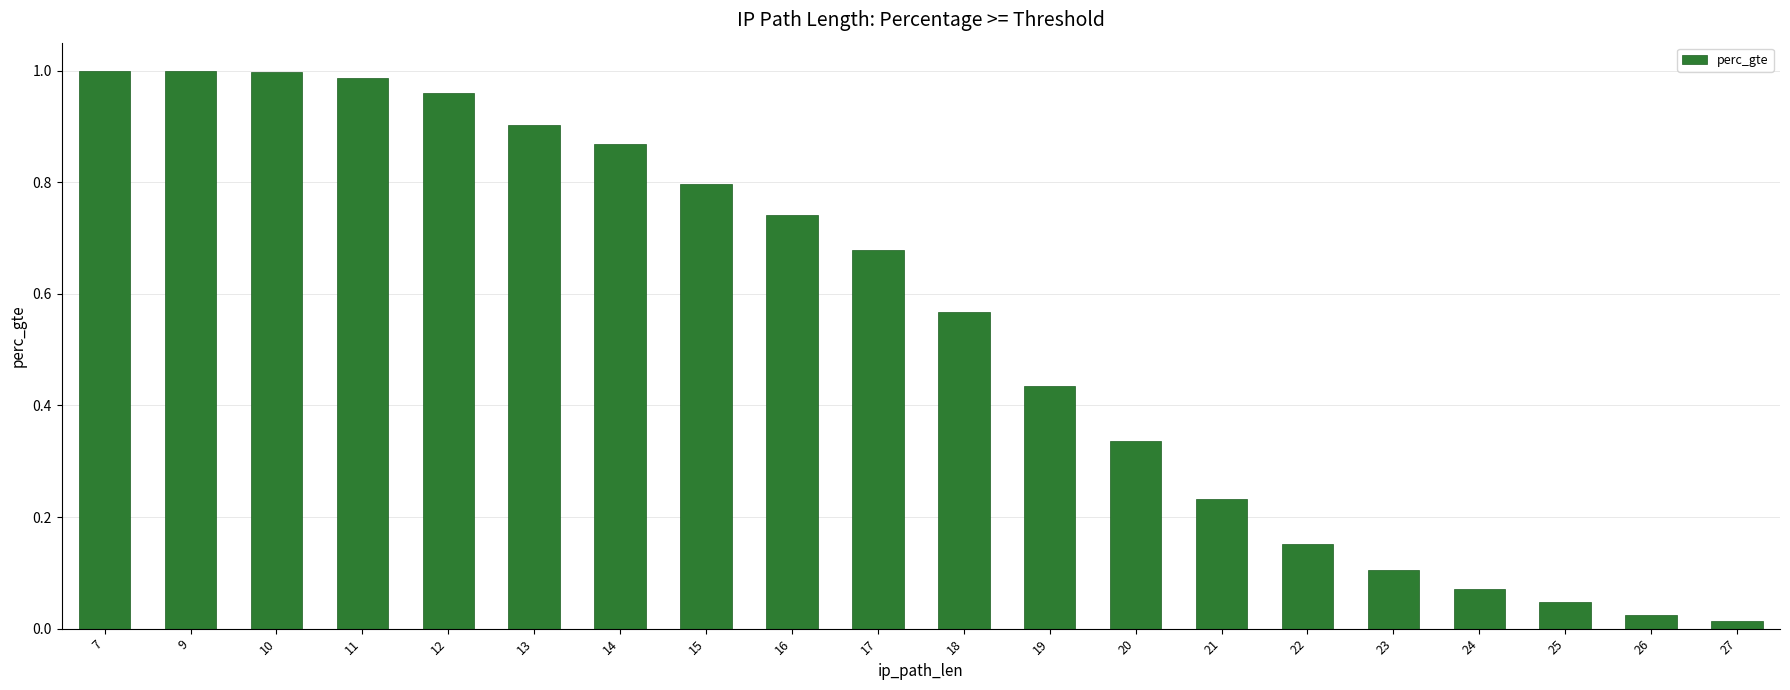

Count the number of categories in the chart.

20